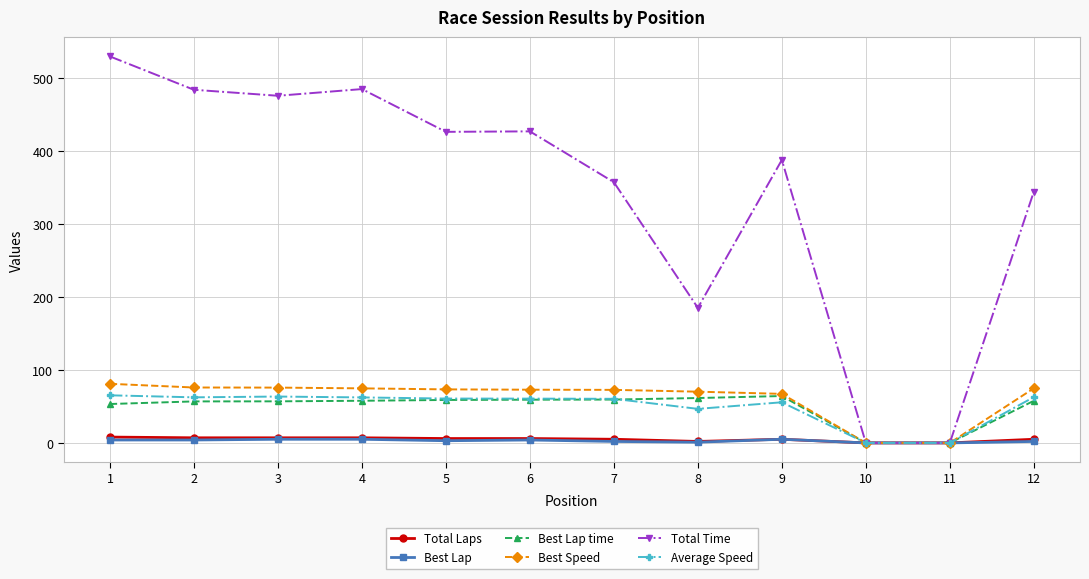

Read the Best Lap time value at 3.

57.0